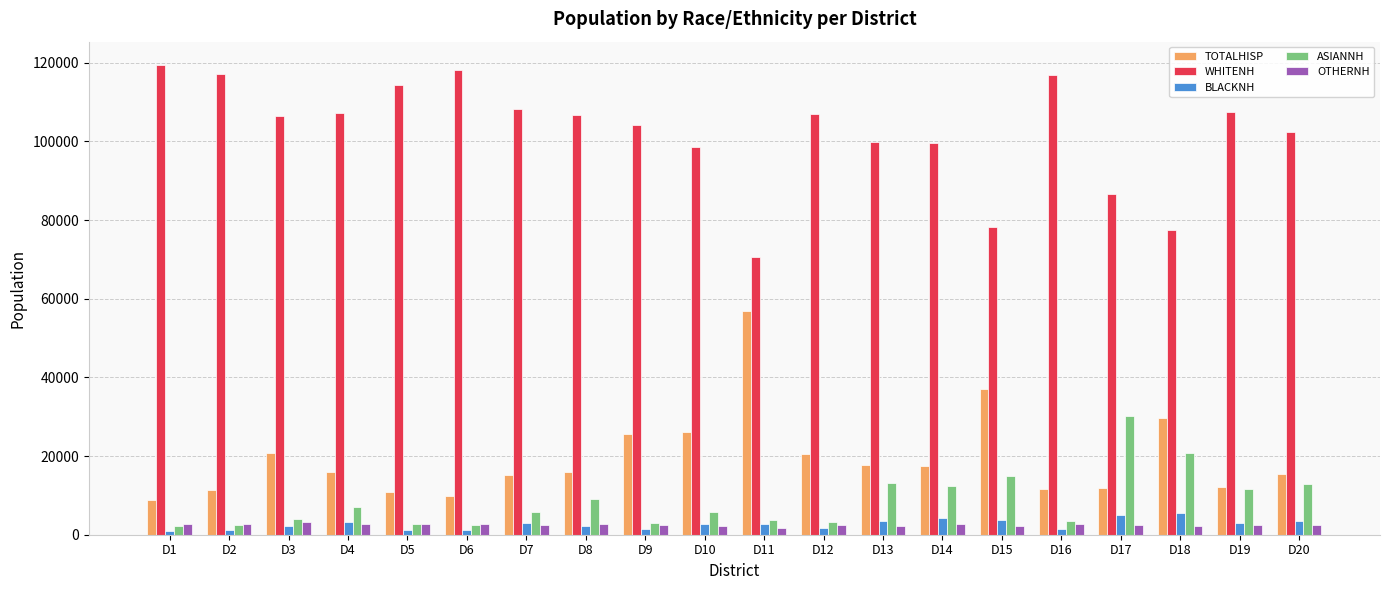

The value of TOTALHISP at D8 is 15894. True or false?

True